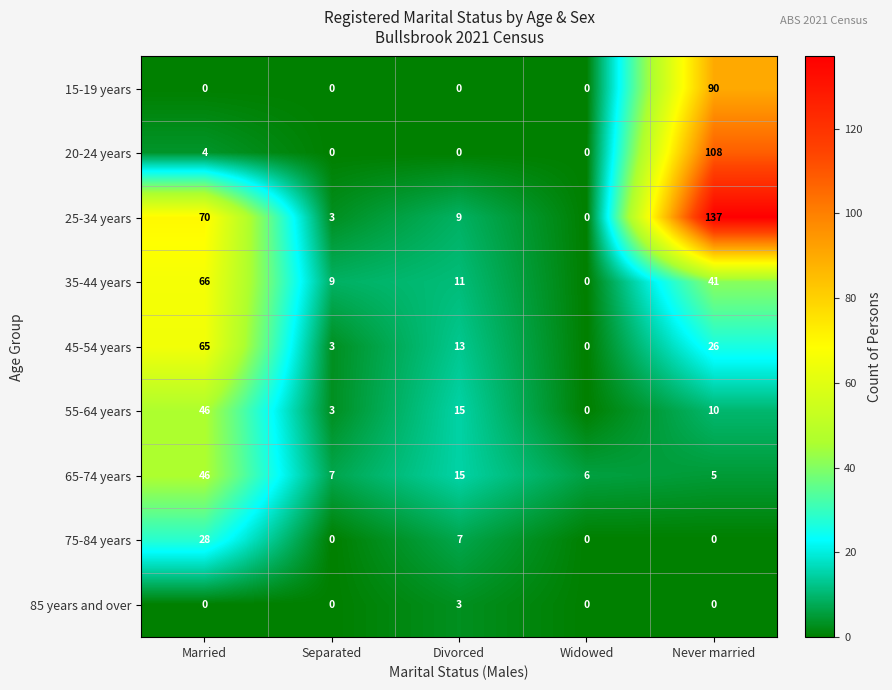

The 85 years and over series shows 2 at Never married. True or false?

False